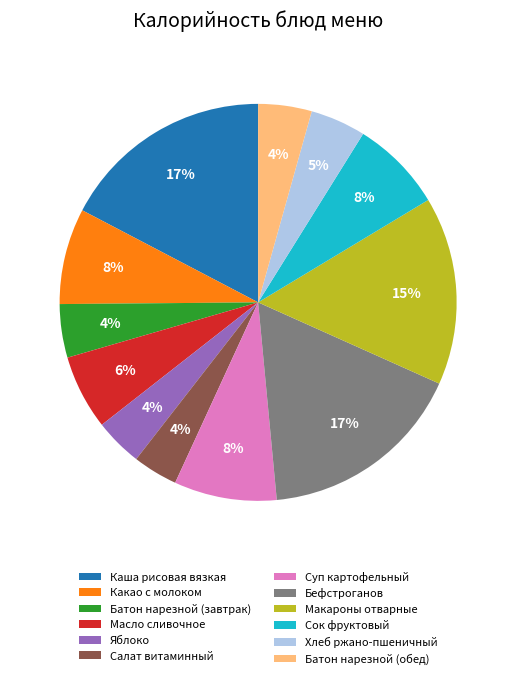

Is there a majority slice in this chart?

No